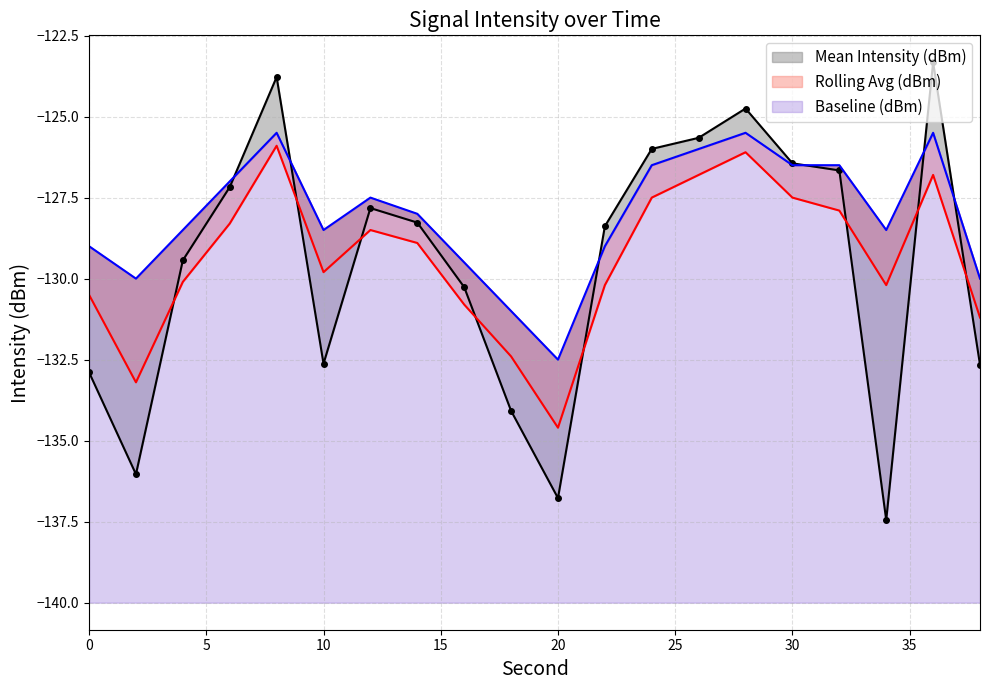

The value of Rolling Avg (dBm) at 6 is -128.3. True or false?

True